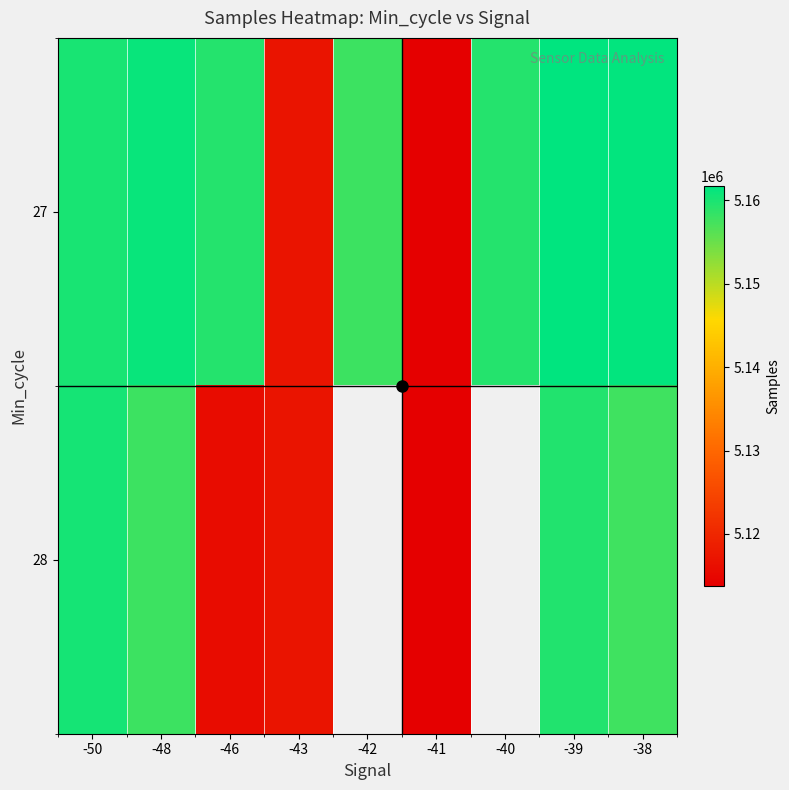

Is it true that 27 equals 2031078.1 at -46?

False